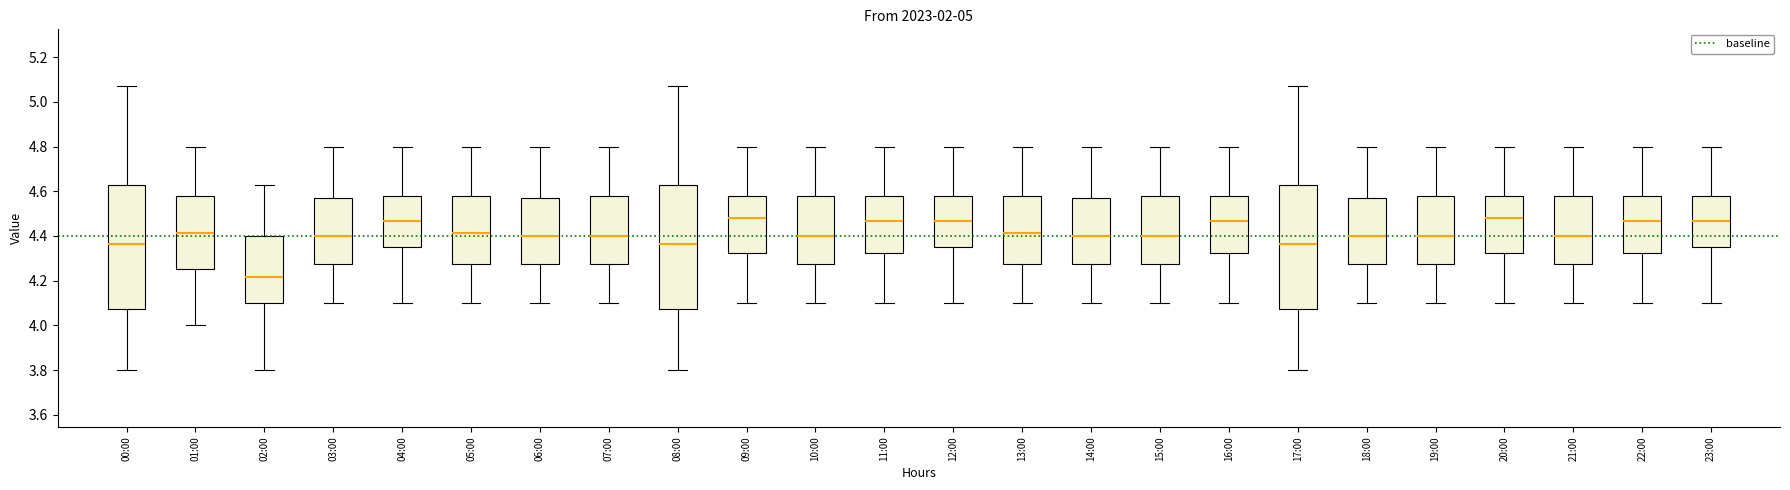

Reading left to right, transcribe this box plot: for each box, give where its median line is, the range the box spans, and where its two whiskers end, as read against the y-axis. The values are not printed on the chart, so give them approximately, as read against the axis.

00:00: median 4.36, box 4.08 to 4.62, whiskers 3.80 to 5.08
01:00: median 4.42, box 4.26 to 4.58, whiskers 4.00 to 4.80
02:00: median 4.22, box 4.10 to 4.40, whiskers 3.80 to 4.64
03:00: median 4.40, box 4.28 to 4.58, whiskers 4.10 to 4.80
04:00: median 4.46, box 4.36 to 4.58, whiskers 4.10 to 4.80
05:00: median 4.42, box 4.28 to 4.58, whiskers 4.10 to 4.80
06:00: median 4.40, box 4.28 to 4.58, whiskers 4.10 to 4.80
07:00: median 4.40, box 4.28 to 4.58, whiskers 4.10 to 4.80
08:00: median 4.36, box 4.08 to 4.62, whiskers 3.80 to 5.08
09:00: median 4.48, box 4.32 to 4.58, whiskers 4.10 to 4.80
10:00: median 4.40, box 4.28 to 4.58, whiskers 4.10 to 4.80
11:00: median 4.46, box 4.32 to 4.58, whiskers 4.10 to 4.80
12:00: median 4.46, box 4.36 to 4.58, whiskers 4.10 to 4.80
13:00: median 4.42, box 4.28 to 4.58, whiskers 4.10 to 4.80
14:00: median 4.40, box 4.28 to 4.58, whiskers 4.10 to 4.80
15:00: median 4.40, box 4.28 to 4.58, whiskers 4.10 to 4.80
16:00: median 4.46, box 4.32 to 4.58, whiskers 4.10 to 4.80
17:00: median 4.36, box 4.08 to 4.62, whiskers 3.80 to 5.08
18:00: median 4.40, box 4.28 to 4.58, whiskers 4.10 to 4.80
19:00: median 4.40, box 4.28 to 4.58, whiskers 4.10 to 4.80
20:00: median 4.48, box 4.32 to 4.58, whiskers 4.10 to 4.80
21:00: median 4.40, box 4.28 to 4.58, whiskers 4.10 to 4.80
22:00: median 4.46, box 4.32 to 4.58, whiskers 4.10 to 4.80
23:00: median 4.46, box 4.36 to 4.58, whiskers 4.10 to 4.80